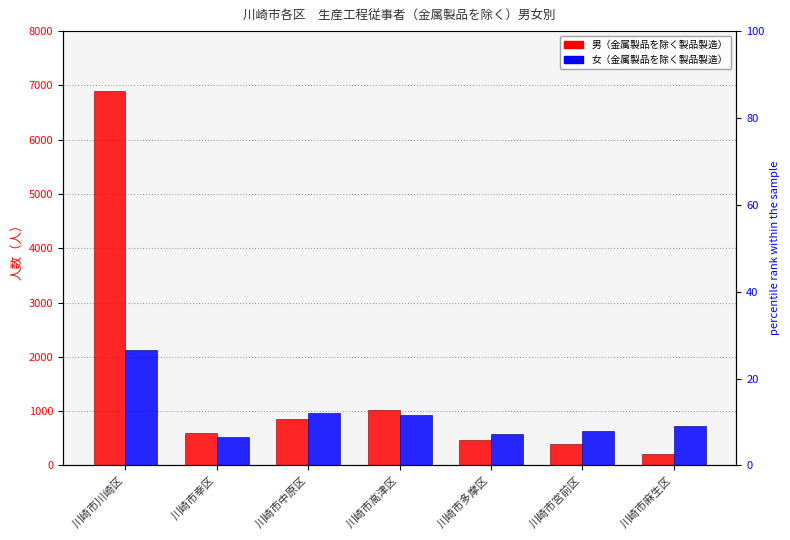

Rank the categories by 女（製品製造・加工処理従事者（金属製品を除く）） value from highest to lowest.

川崎市川崎区, 川崎市中原区, 川崎市高津区, 川崎市麻生区, 川崎市宮前区, 川崎市多摩区, 川崎市幸区